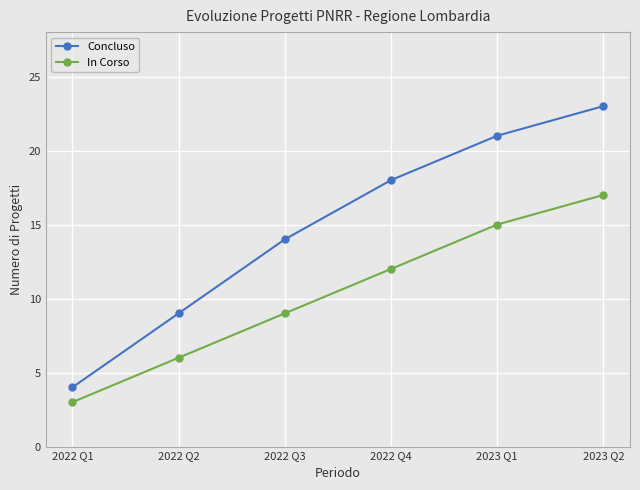

True or false: In Corso has more than 1 points higher than both neighbors.

False